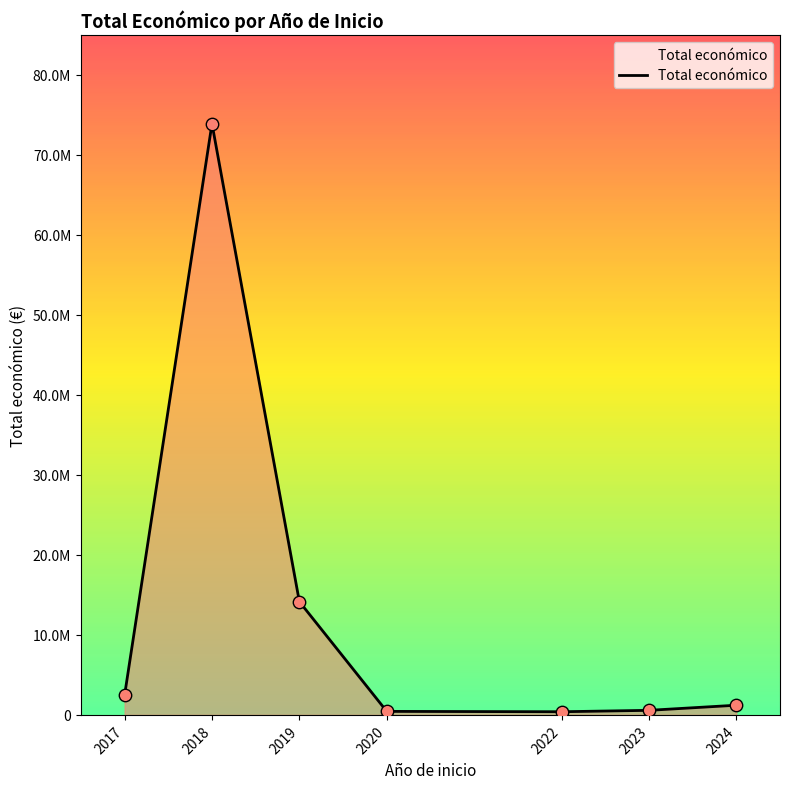

Which has a higher value, 2019 or 2017?

2019